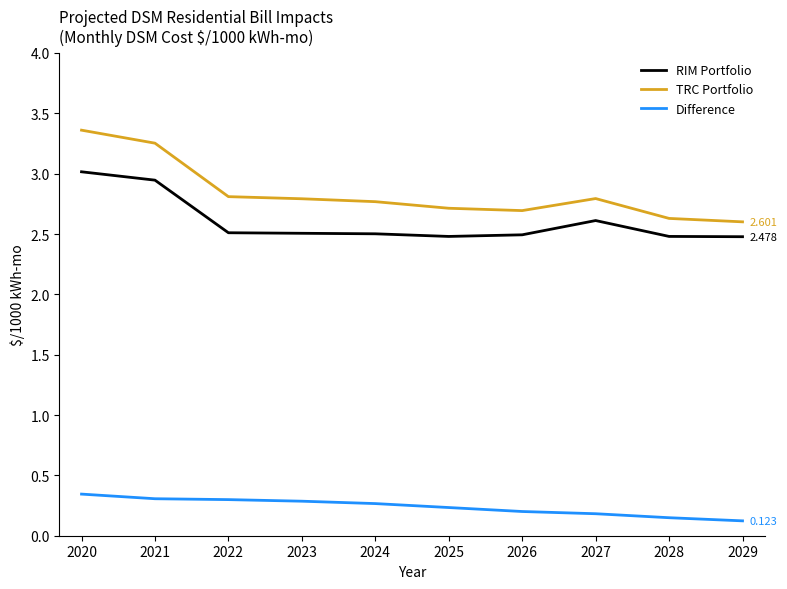

Rank the series at 2027 from highest to lowest value.

TRC Portfolio, RIM Portfolio, Difference